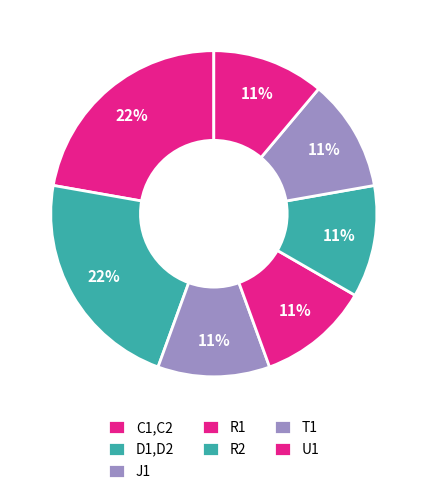

How many slices are in this pie chart?

7